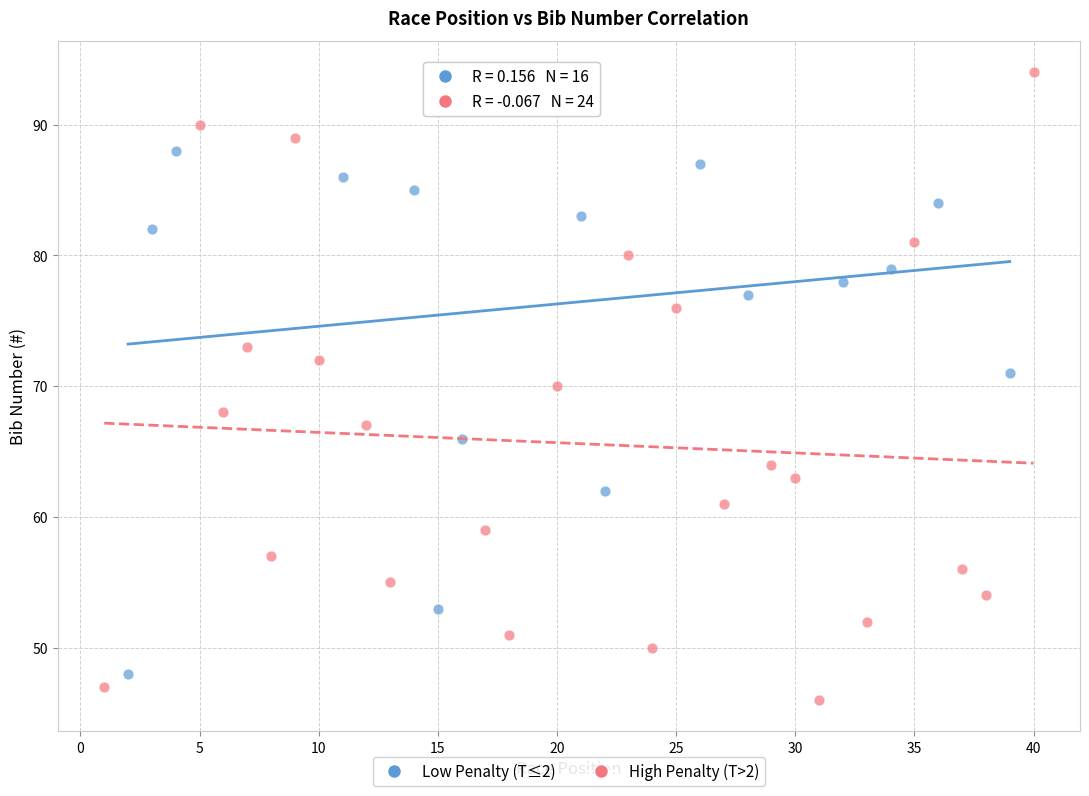

Which series reaches the maximum Y coordinate?

High Penalty (T>2)